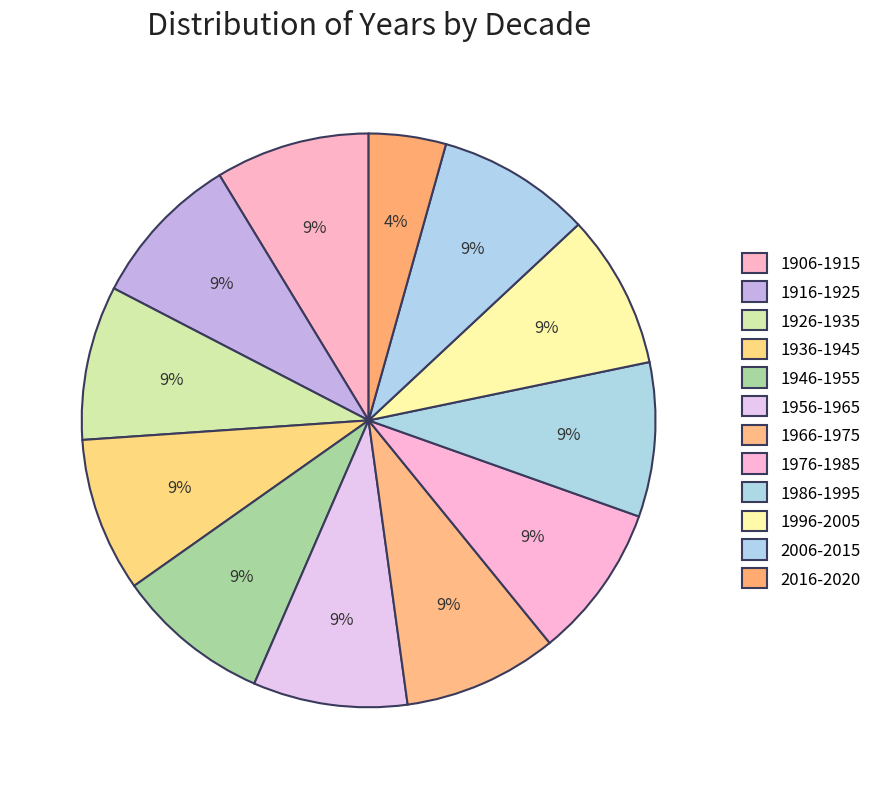

Count the number of slices in the pie.

12